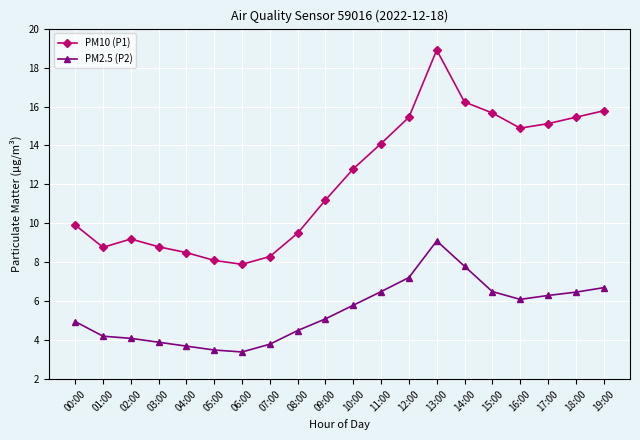

What value does the PM10 (P1) series have at 10:00?

12.8